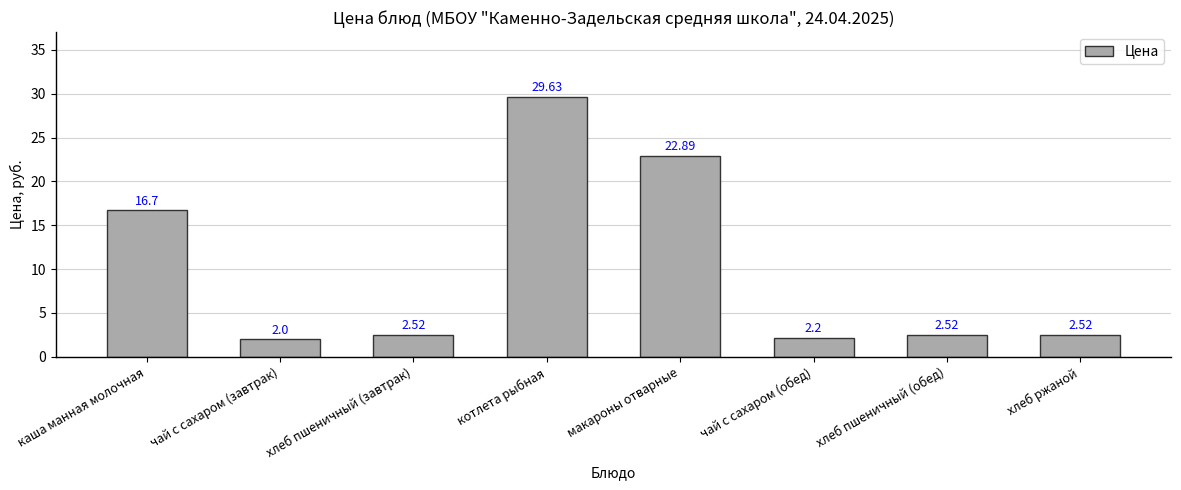

What is the value of the 1st bar from the left?

16.7